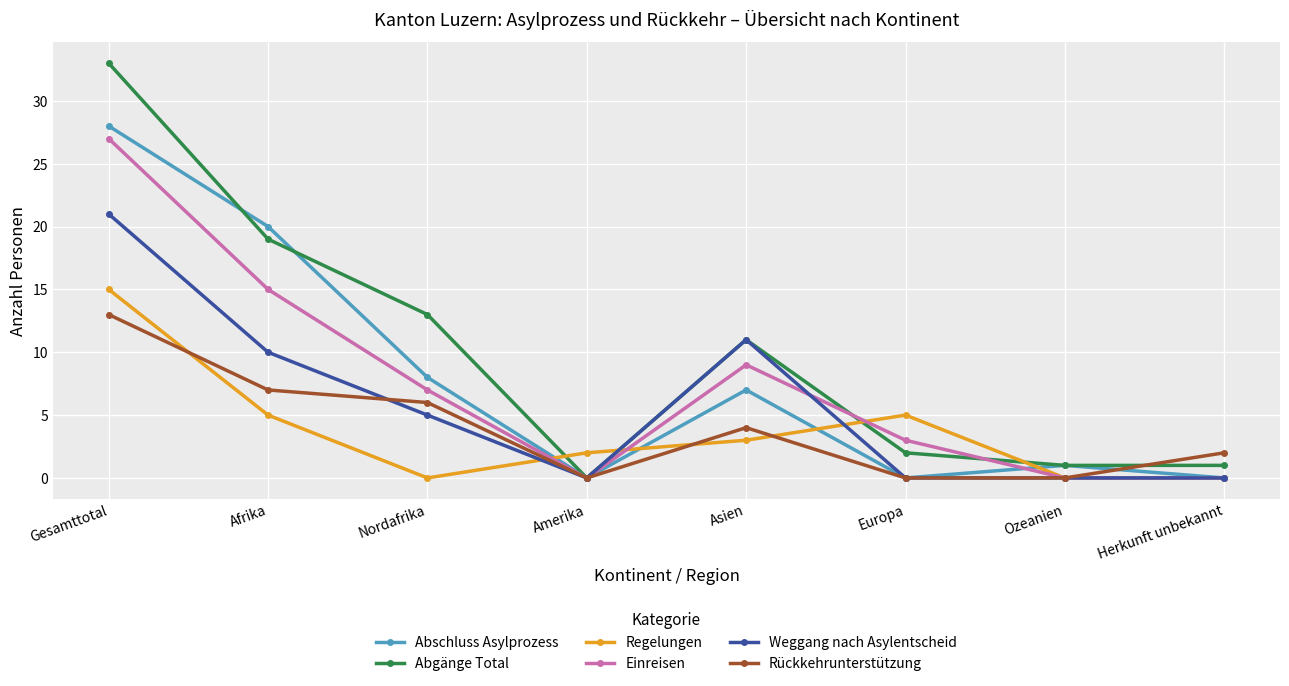

Is the value of Abschluss Asylprozess at Europa greater than the value of Weggang nach Asylentscheid at Gesamttotal?

No